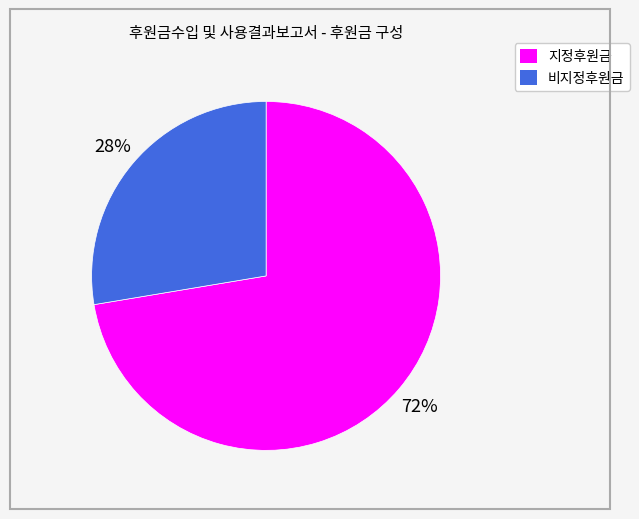

Which category has the biggest portion of the pie?

지정후원금